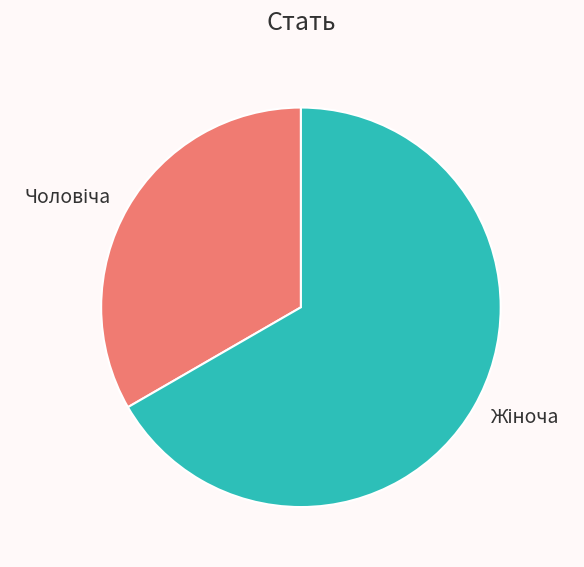

What is the smallest slice in the pie chart?

Чоловіча